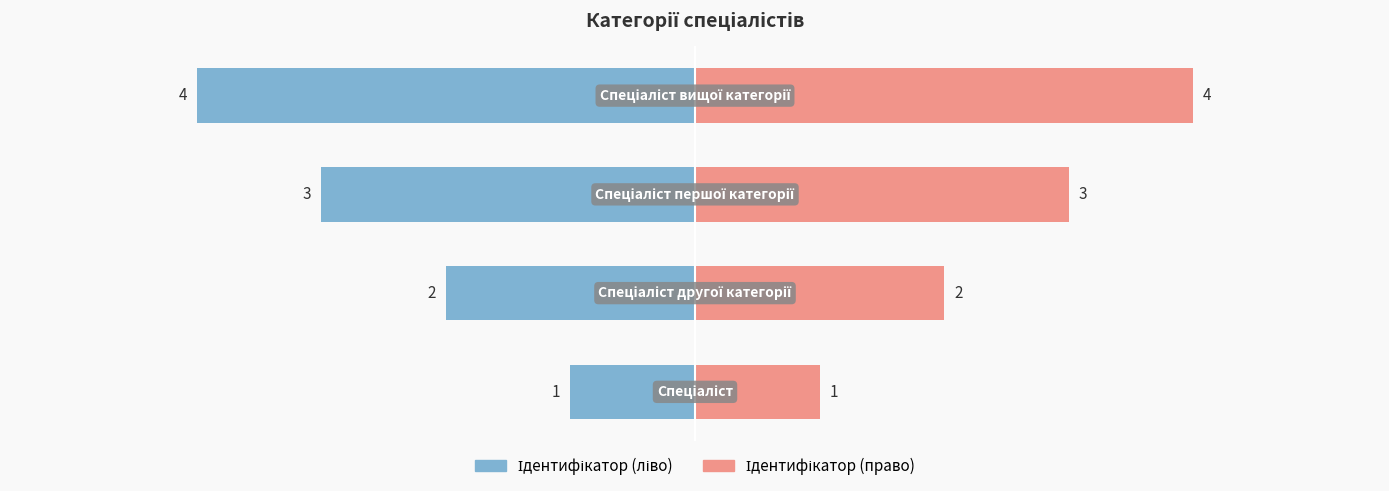

What position from the right is −4?

3